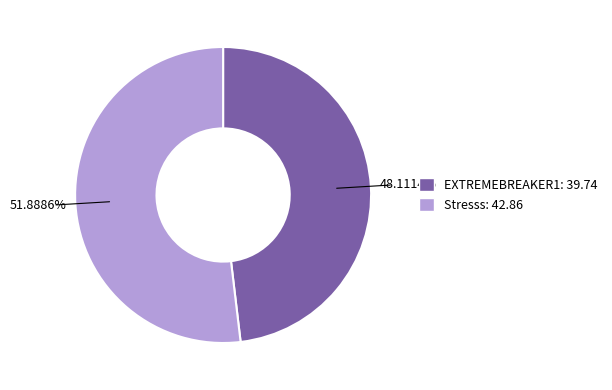

Does any single category account for the majority?

Yes